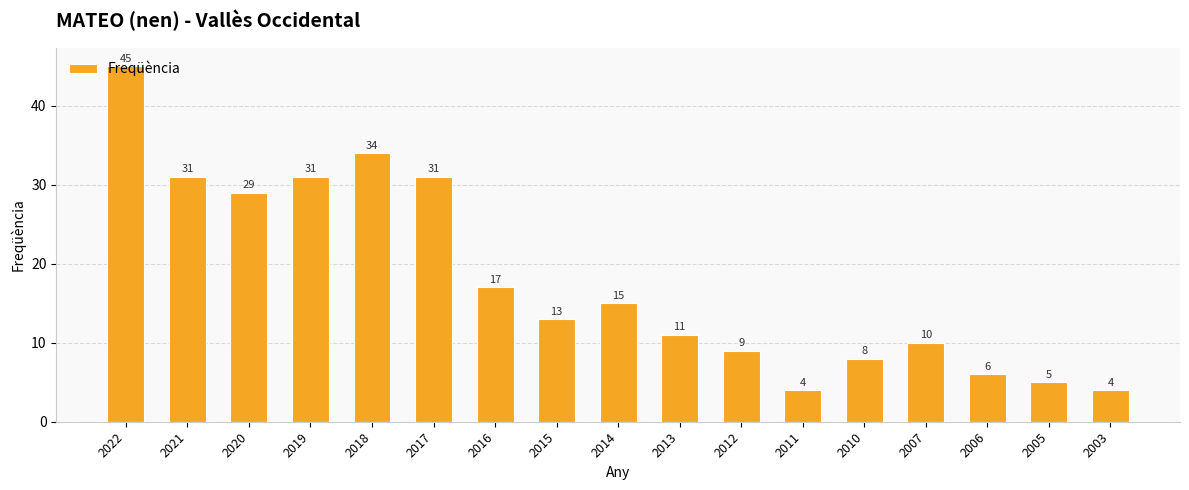

Which has a higher value, 2016 or 2003?

2016